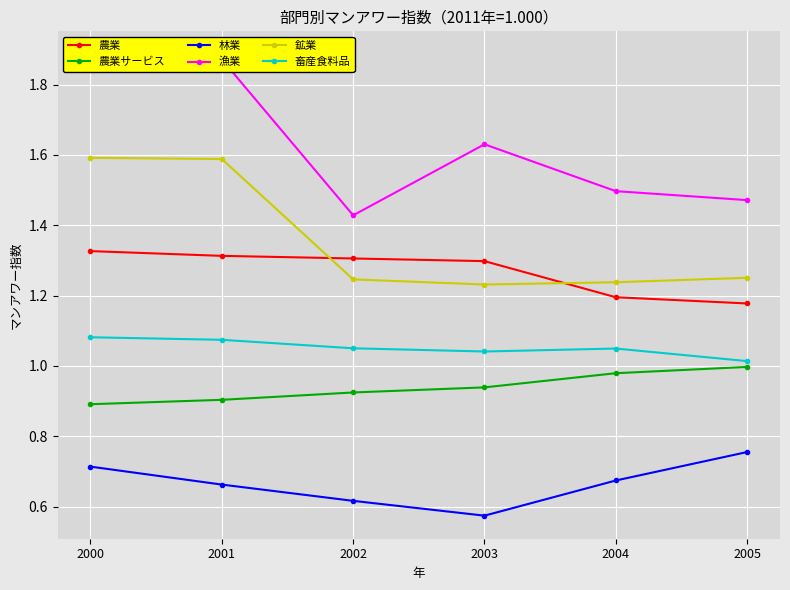

What is the maximum value shown in the chart?

1.9